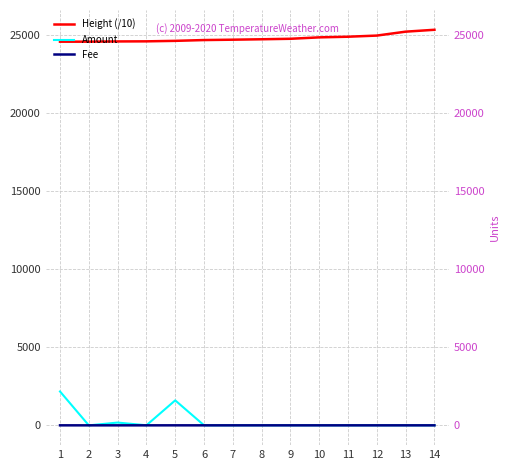

In Amount, how many points are higher than both neighbors (excluding endpoints)?

2